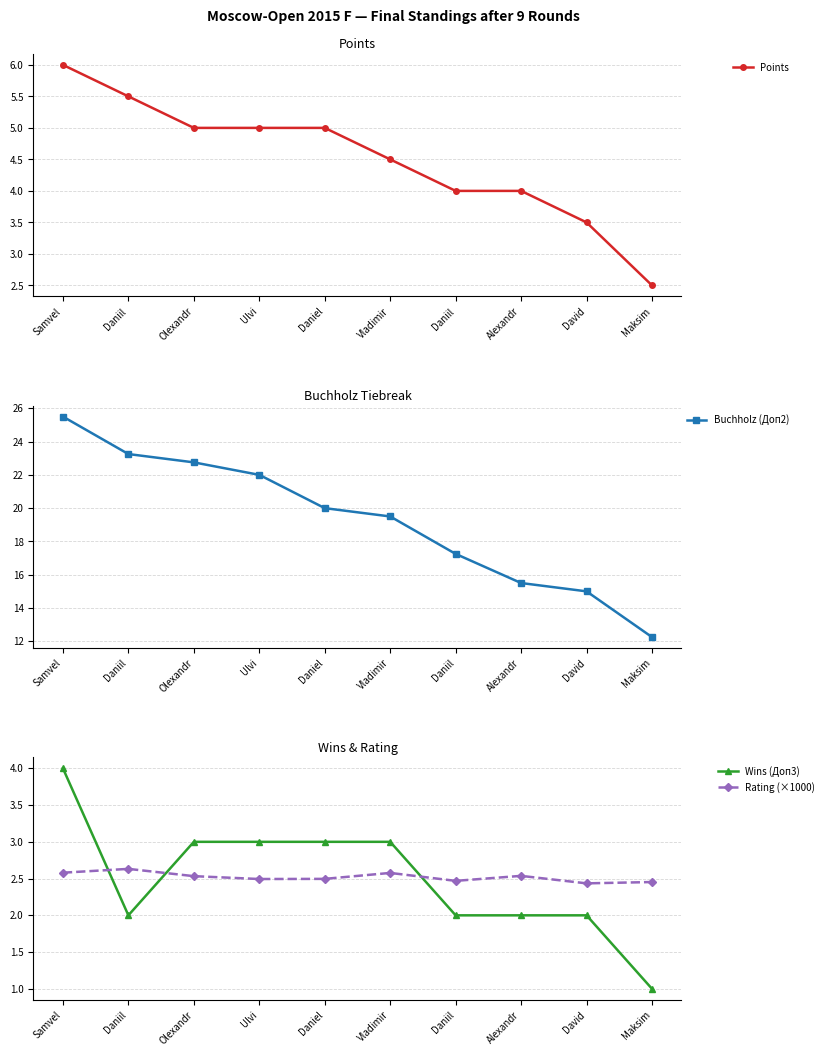

What are all the series names shown in the legend?

Points, Buchholz (Доп2), Wins (Доп3), Rating (×1000)